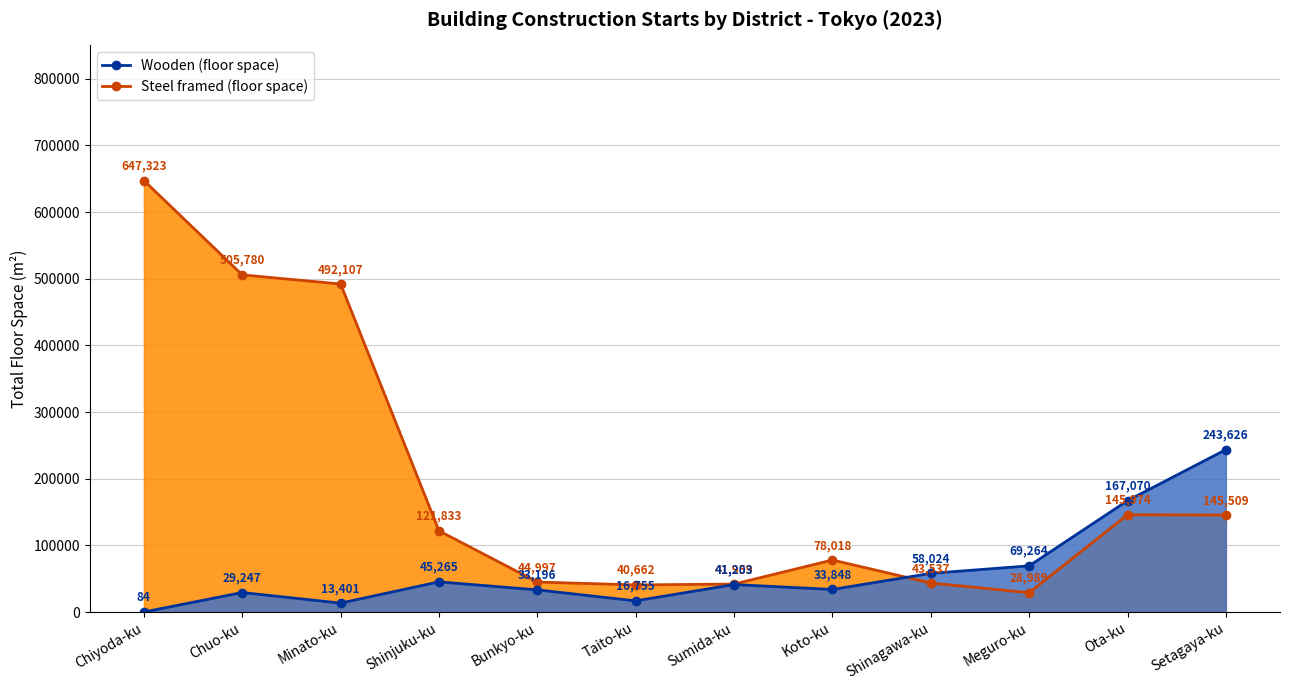

Where does the Steel framed (floor space) series first go above 121833?

Chiyoda-ku